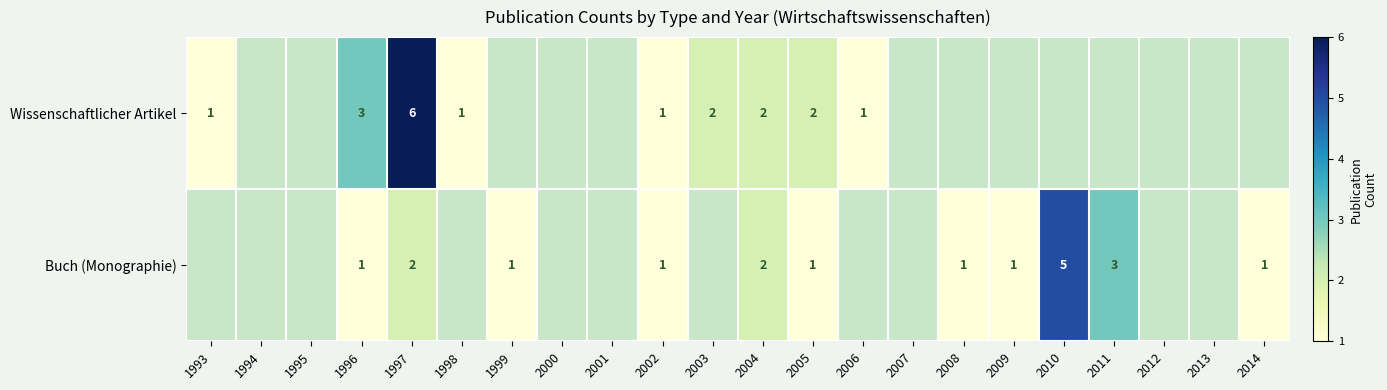

Is it true that Wissenschaftlicher Artikel equals 1 at 1998?

True